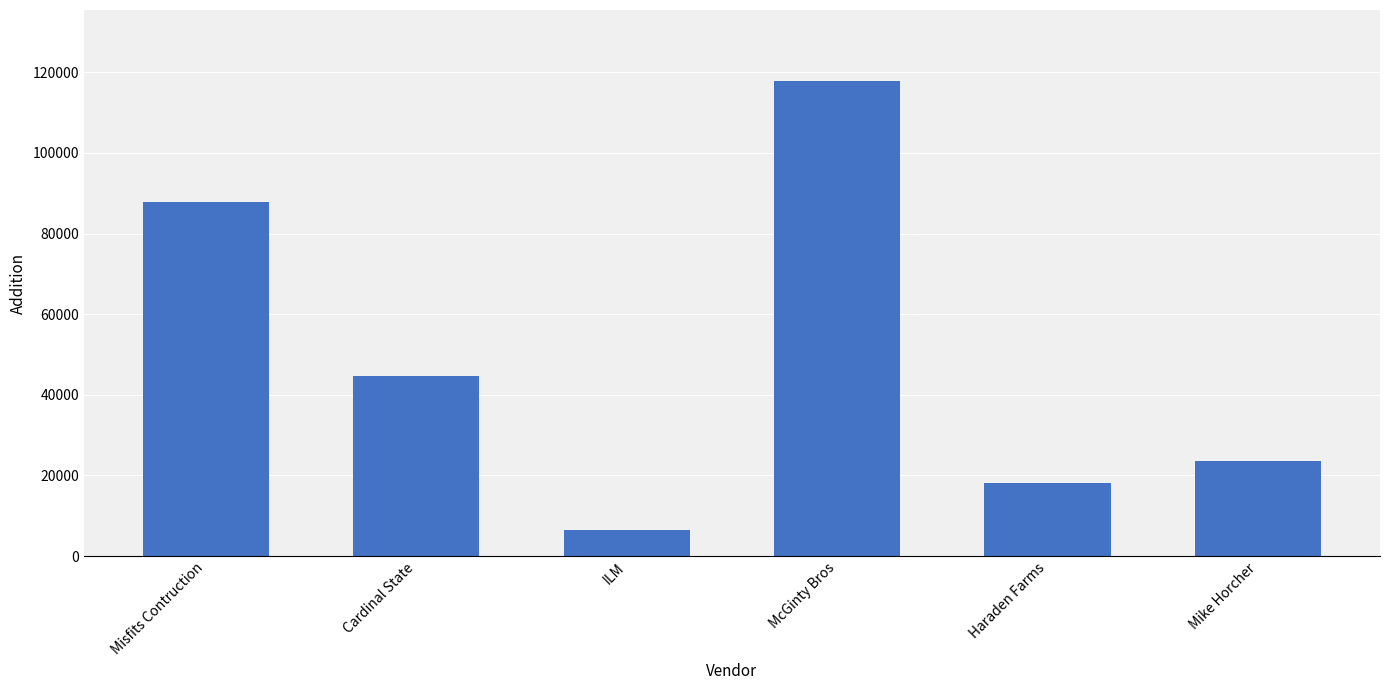

What is the value of the 3rd bar from the left?

6415.4